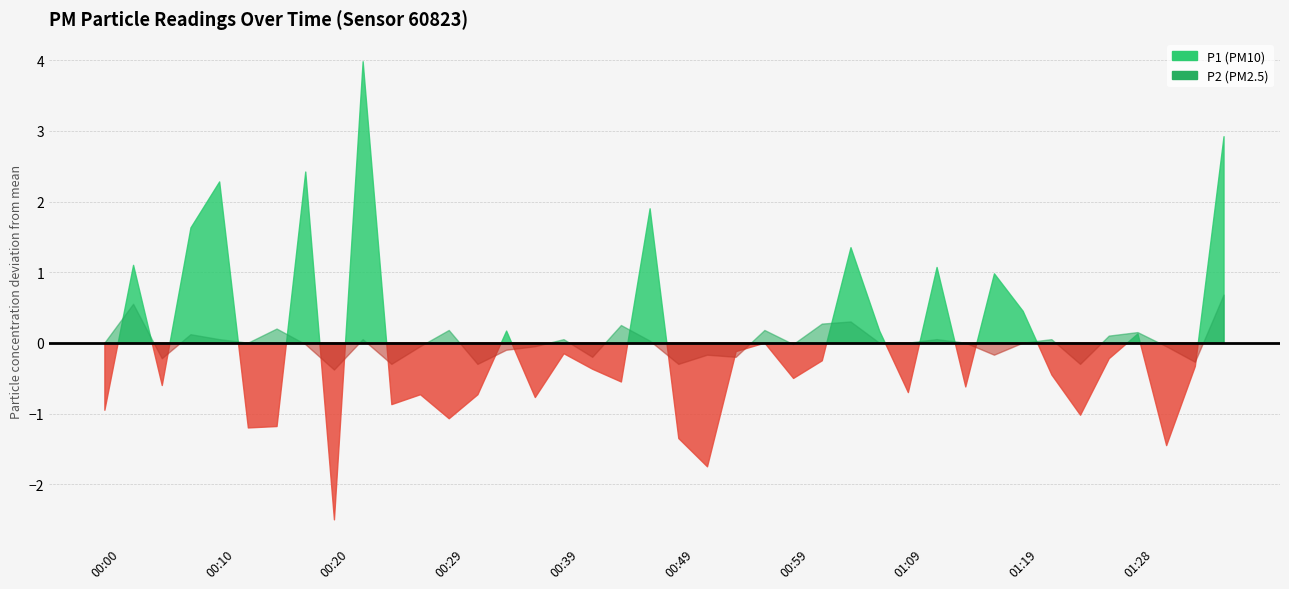

What is the label of the 3rd point from the left?

00:05